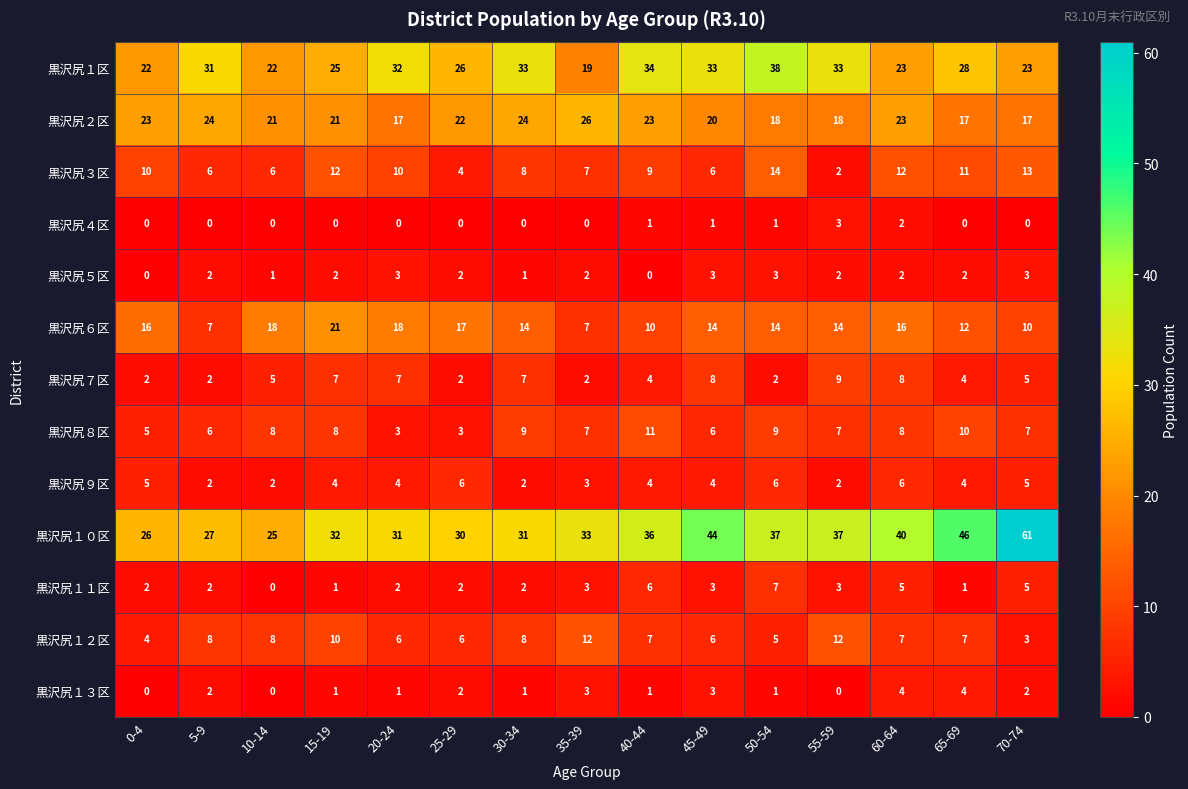

What is the difference between the 黒沢尻７区 values at 45-49 and 10-14?

3